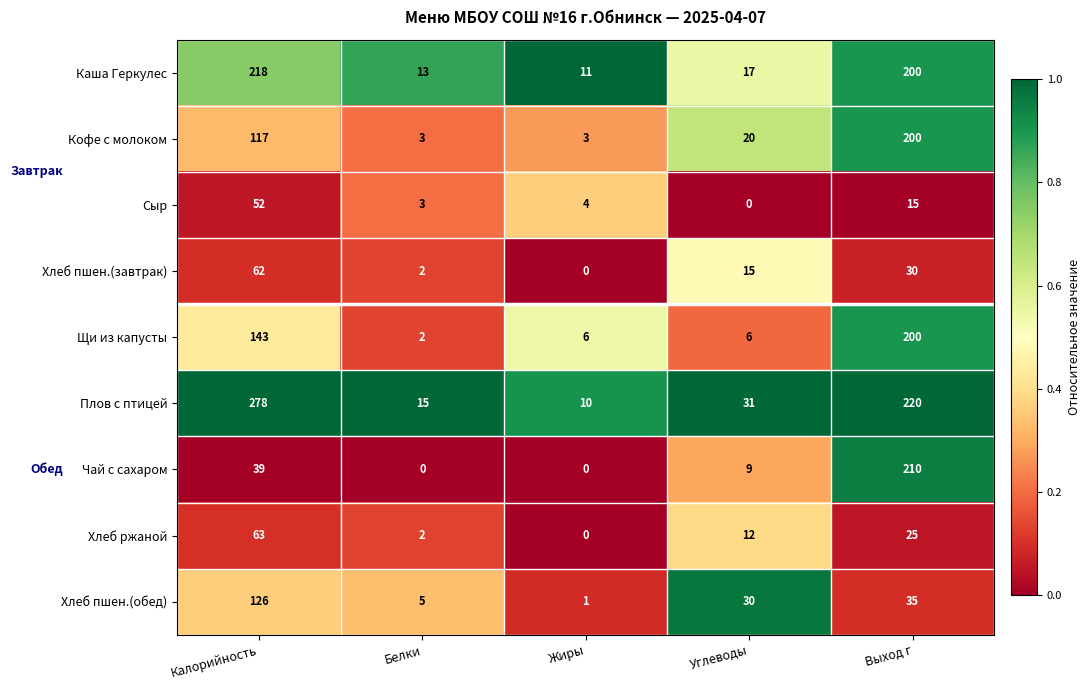

The value of Кофе с молоком at Жиры is 3. True or false?

True